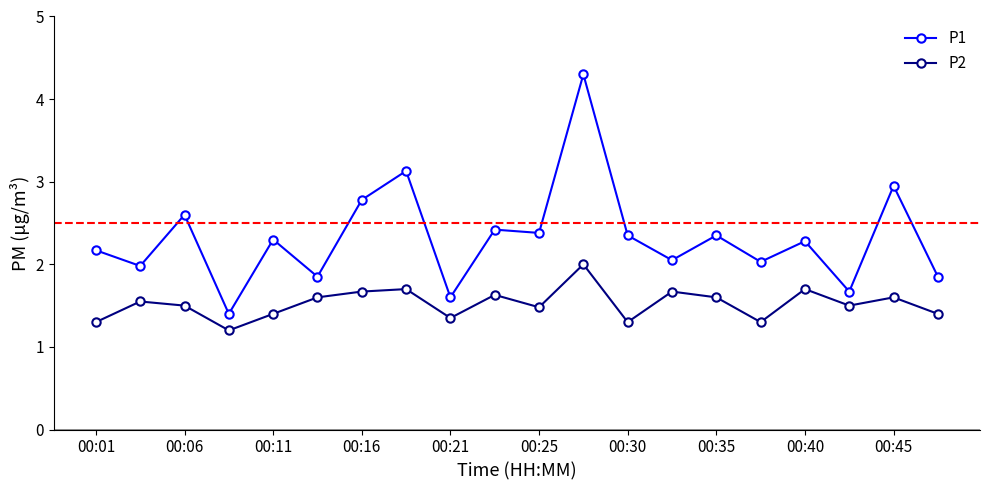

Which series has the widest spread of values?

P1